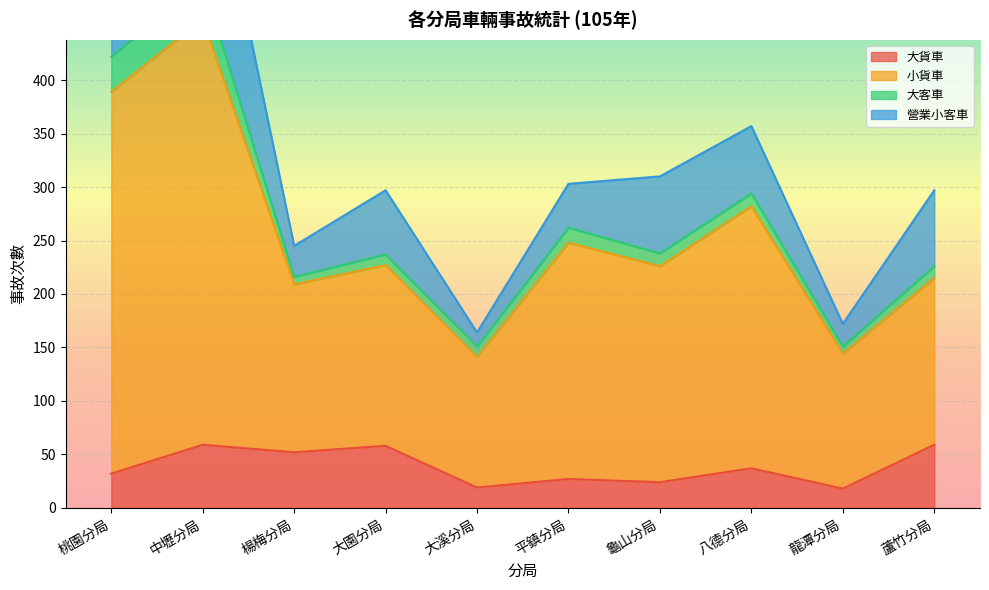

True or false: 大貨車 has more than 0 points higher than both neighbors.

True